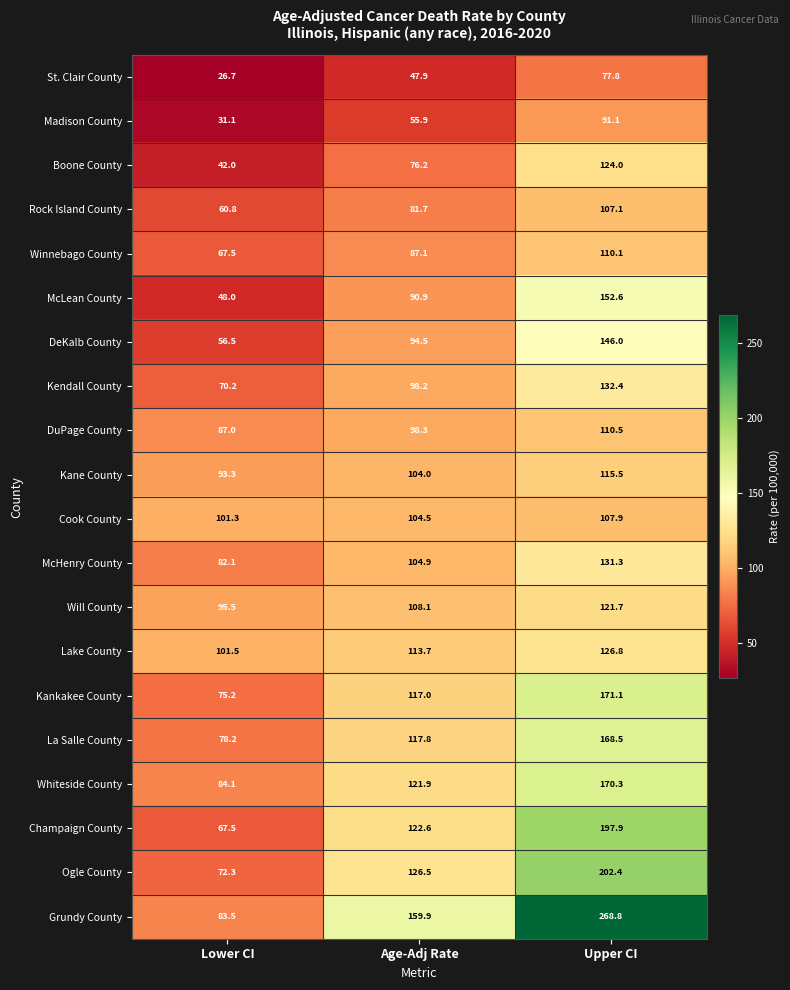

Count the number of categories in the chart.

3